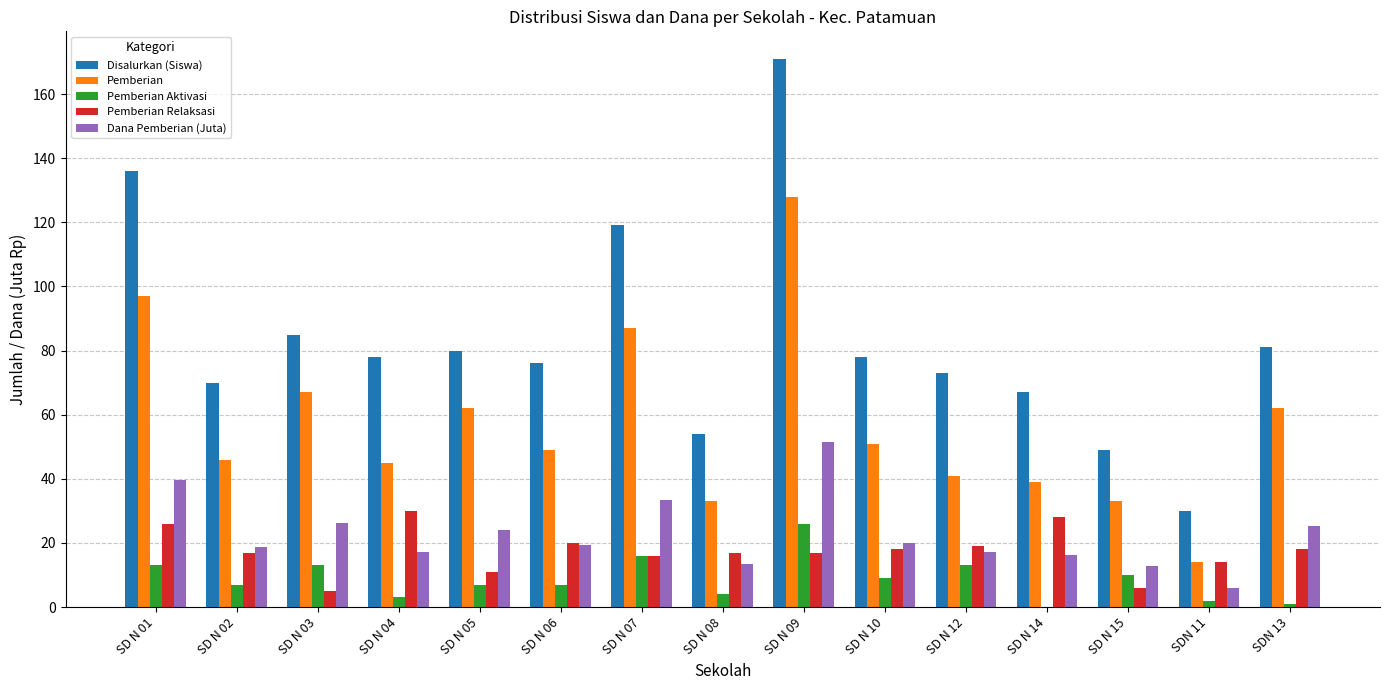

What is the highest value of the Disalurkan (Siswa) series?

171.0